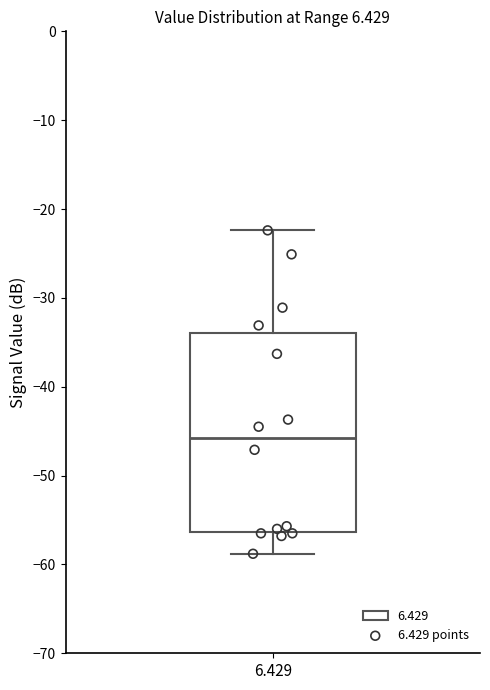

Transcribe this box plot: give where the median line is, the range the box spans, and where the two whiskers end, as read against the y-axis. The values are not printed on the chart, so give them approximately, as read against the axis.

median -46, box -56 to -34, whiskers -59 to -22